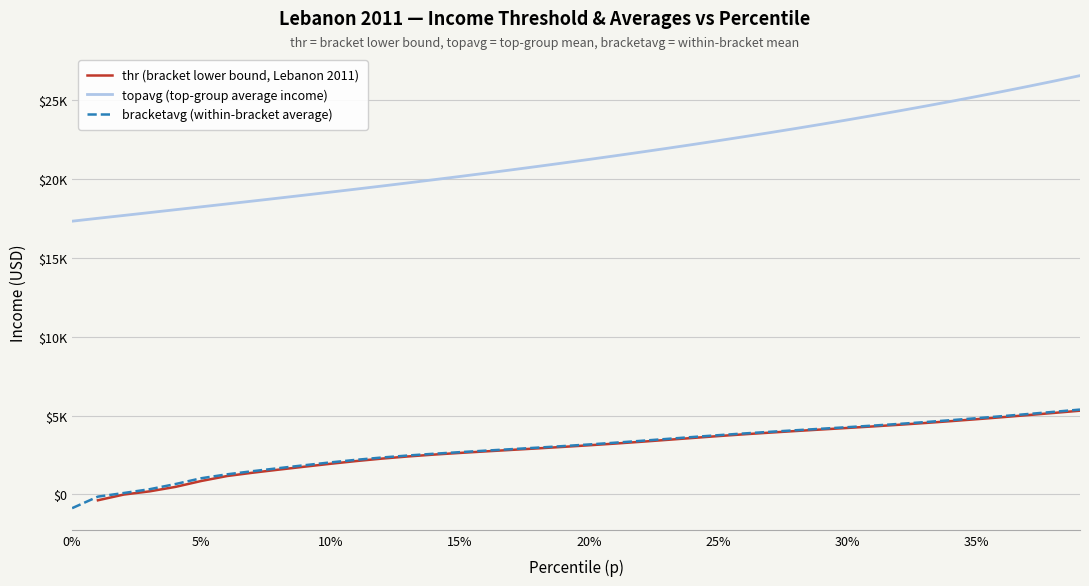

Which series has the largest total across all categories?

topavg (top-group average income)